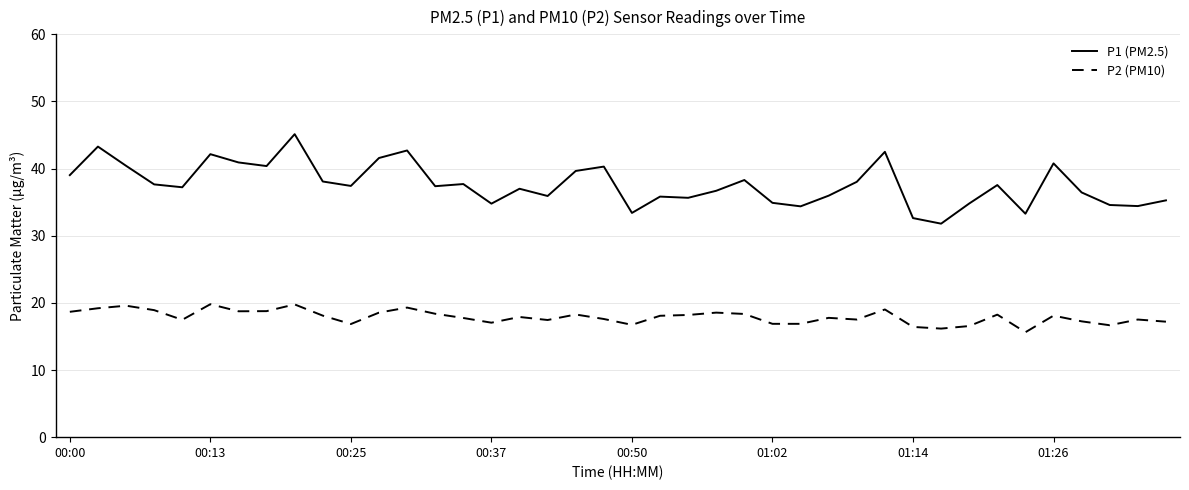

In P2 (PM10), how many points are higher than both neighbors (excluding endpoints)?

12